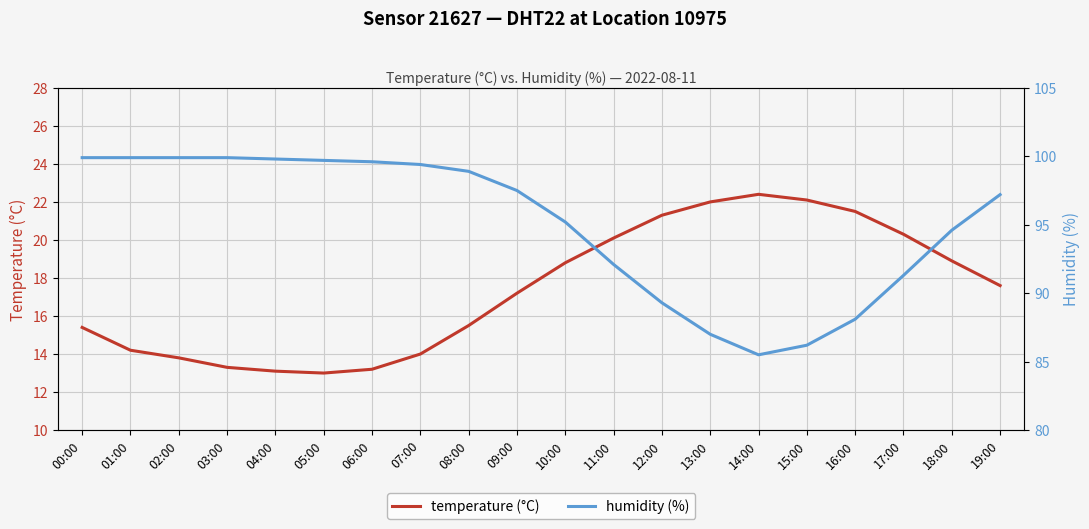

What is the label of the 11th point from the left?

10:00